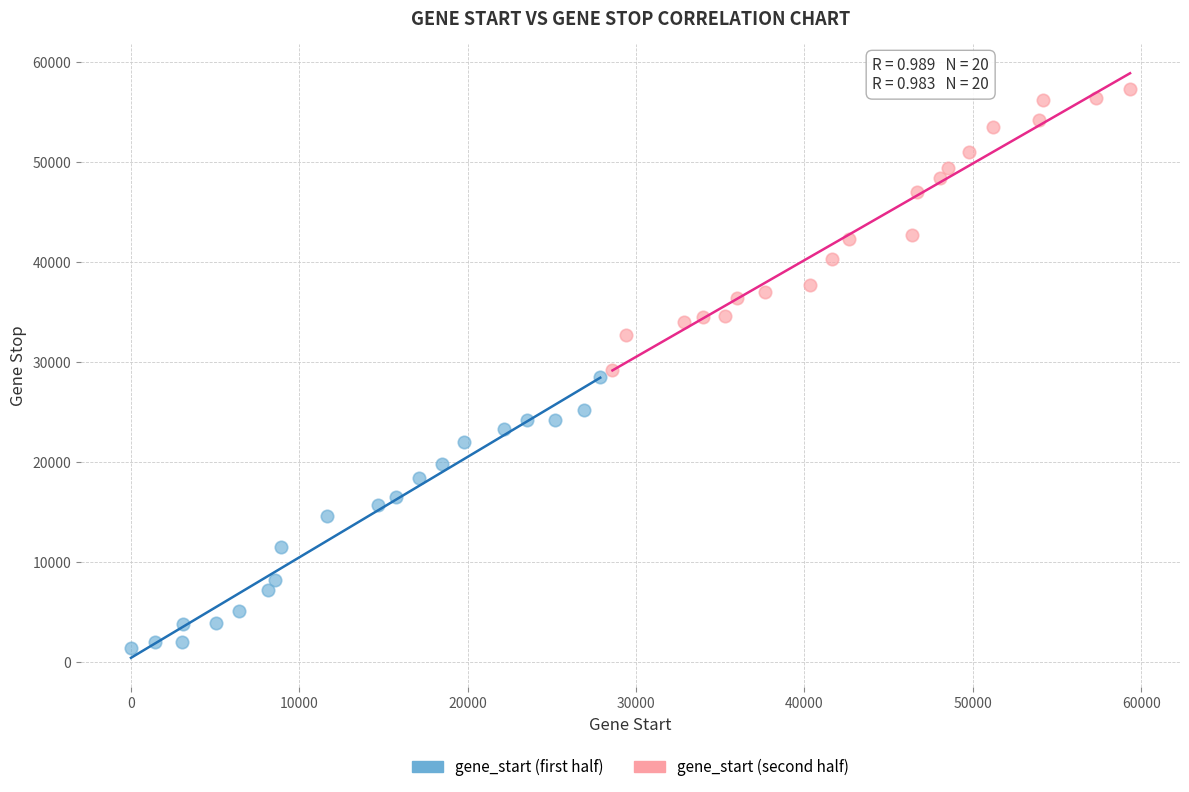

What are all the series names shown in the legend?

gene_start (first half), gene_start (second half)